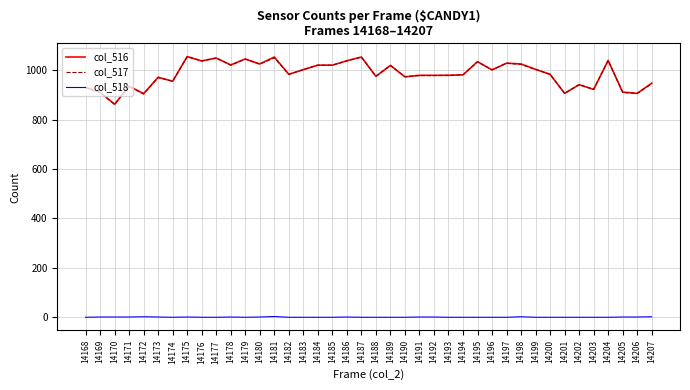

True or false: col_518 and col_517 intersect in this chart.

False